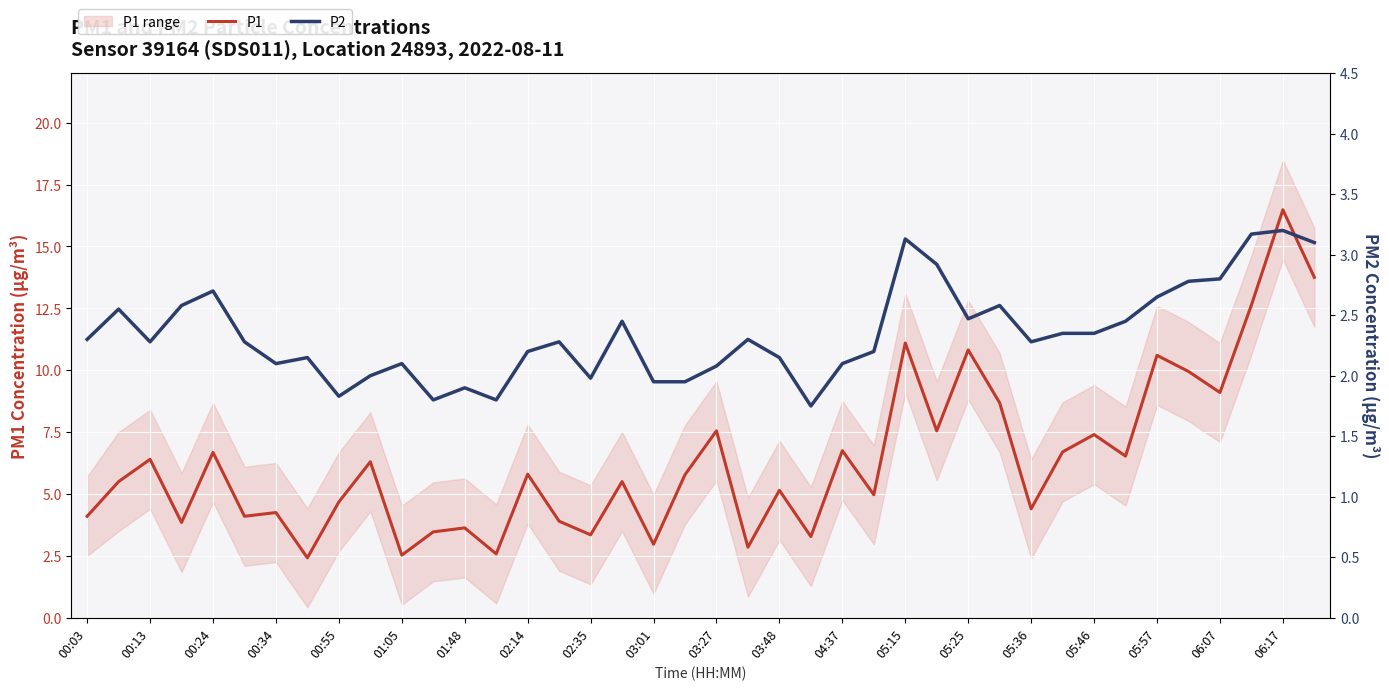

True or false: P2 and P1 intersect in this chart.

False